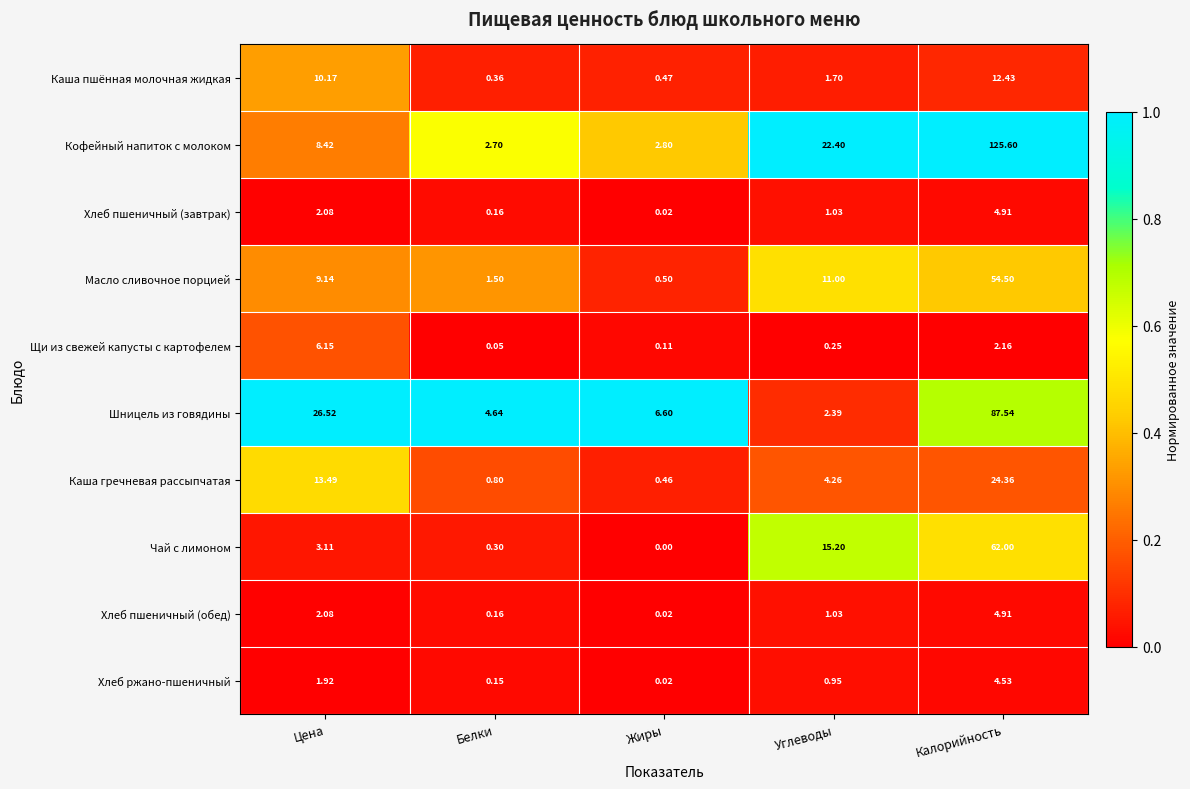

At which category is the sum across all series the highest?

Калорийность